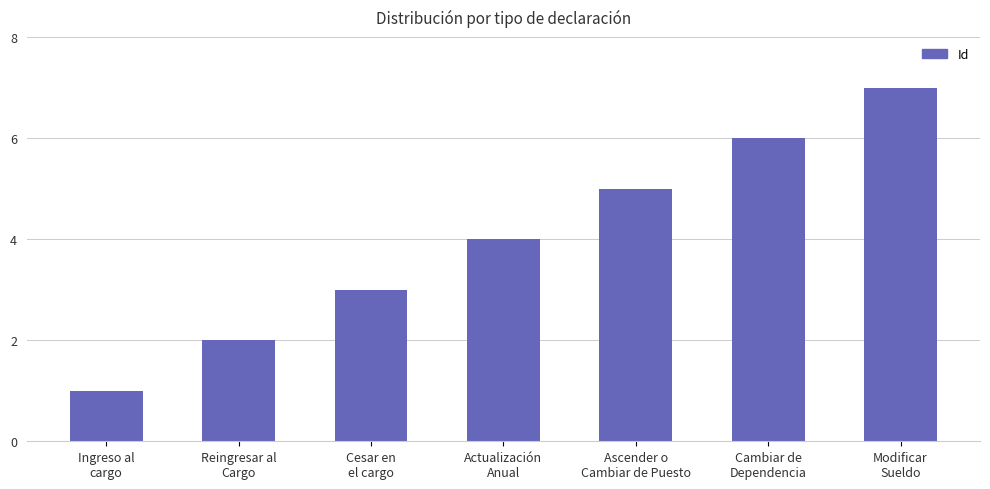

List the labels in order of value, smallest first.

Ingreso al
cargo, Reingresar al
Cargo, Cesar en
el cargo, Actualización
Anual, Ascender o
Cambiar de Puesto, Cambiar de
Dependencia, Modificar
Sueldo